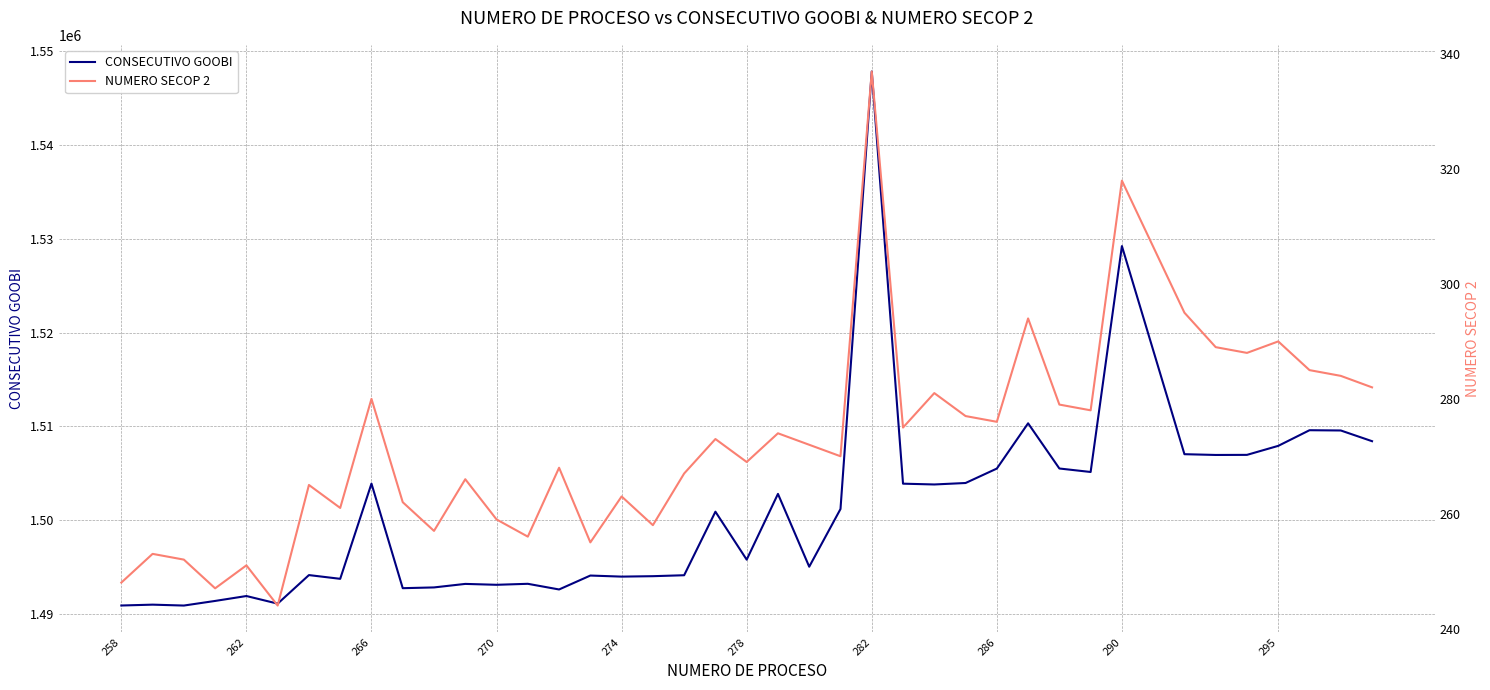

The value of CONSECUTIVO GOOBI at 258 is 1490918. True or false?

True